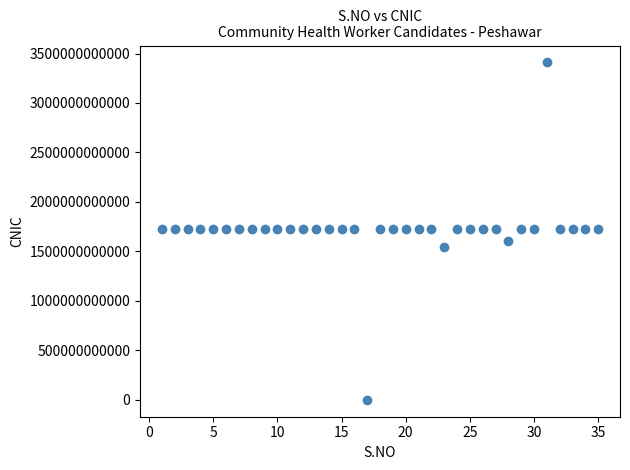

What is the range of X values (max minus min)?

34